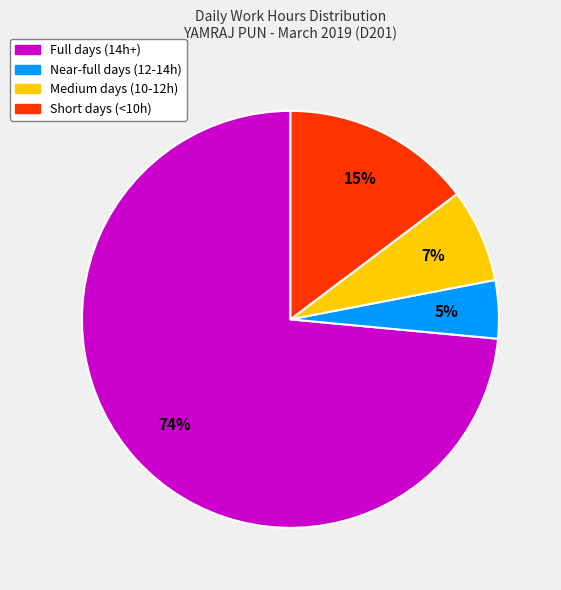

To the nearest percent, what is the average slice percentage?

25%